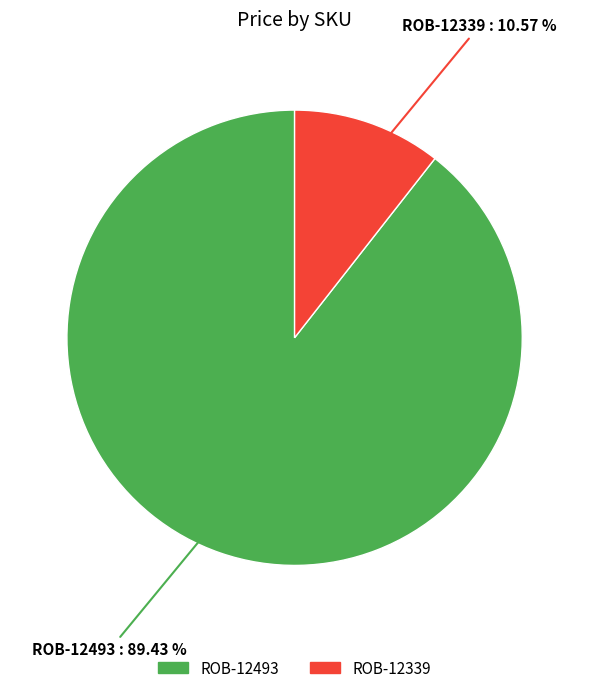

Is ROB-12339 the majority of the pie?

No